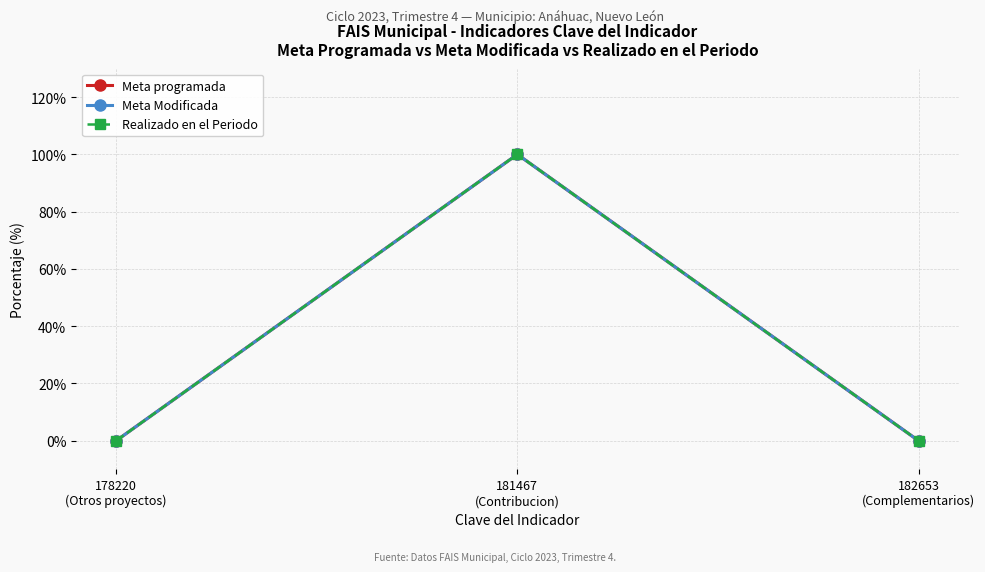

Is this an area chart (filled region under the line)?

No